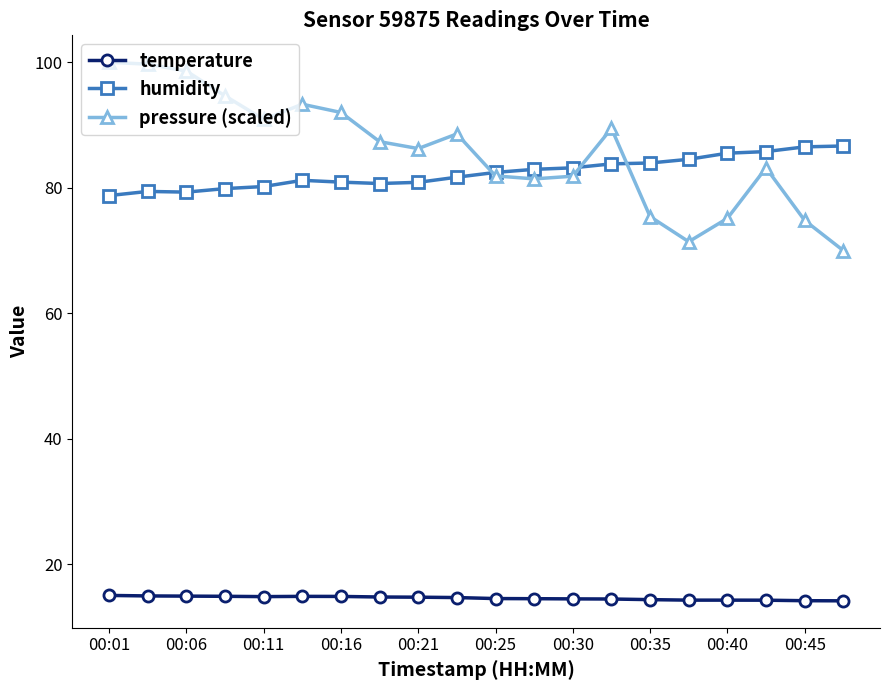

Is this an area chart (filled region under the line)?

No